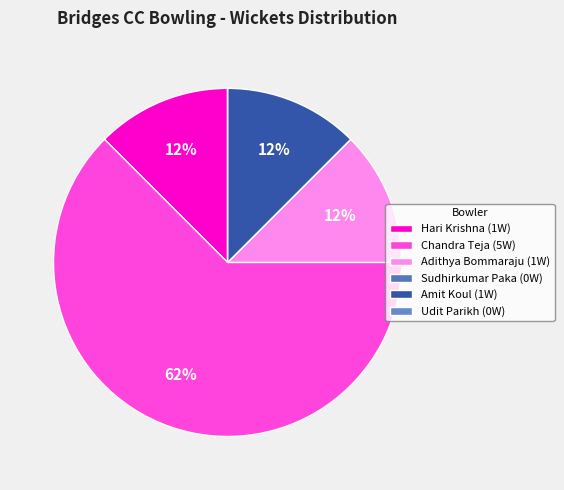

Which slice is the largest?

Chandra Teja